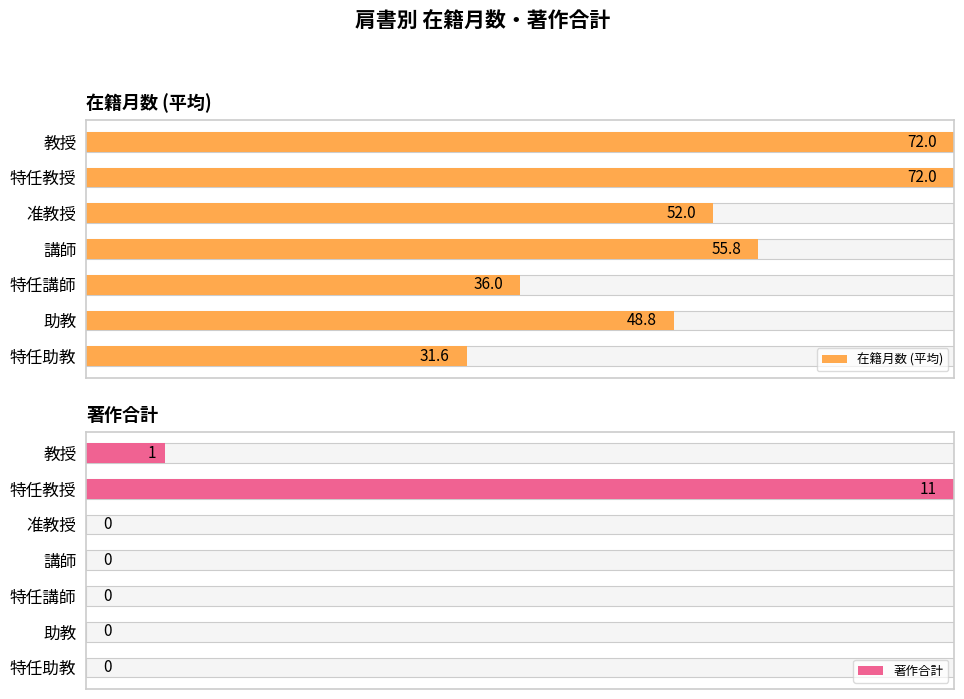

The value of 在籍月数 (平均) at 准教授 is 1.1. True or false?

False